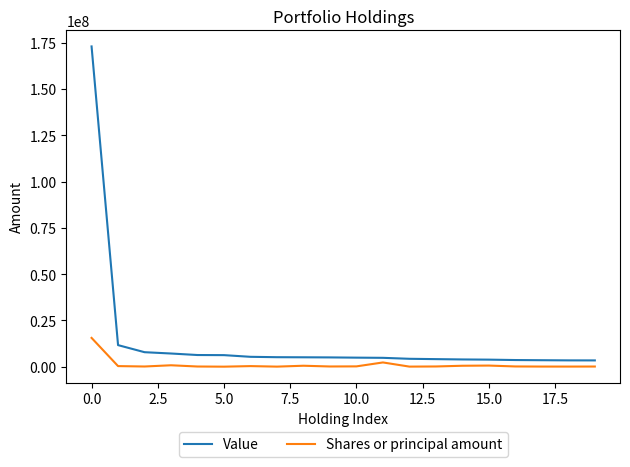

Which series has the largest range (max minus min)?

Value